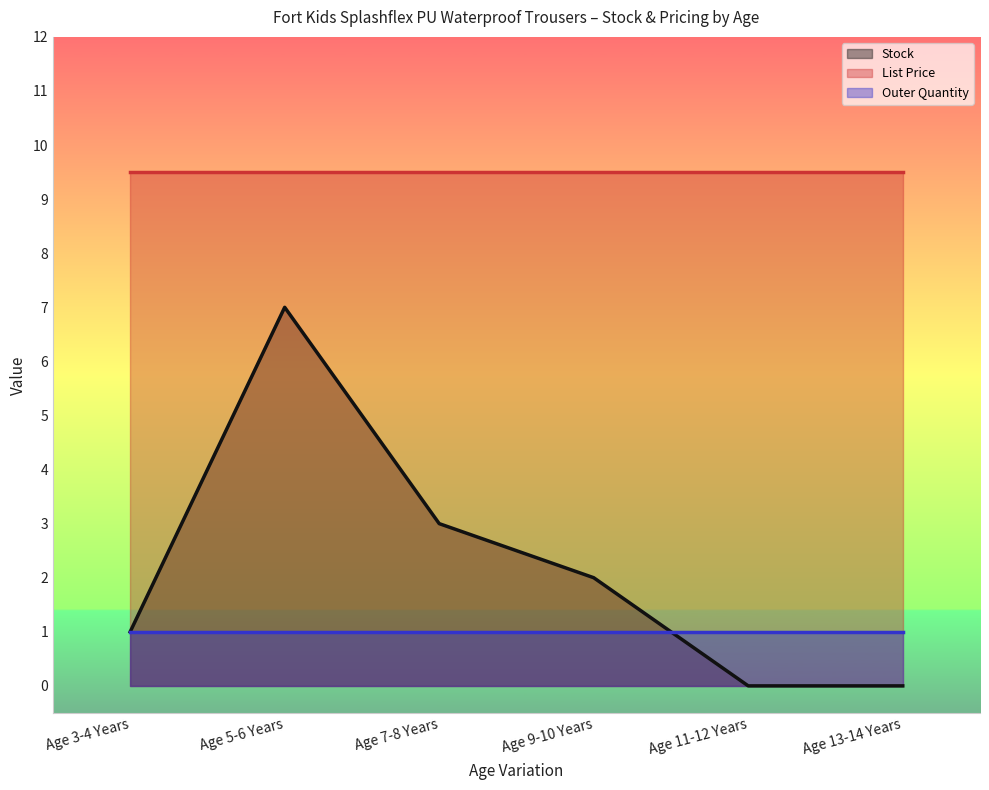

True or false: Outer Quantity has more than 1 interior local peaks.

False